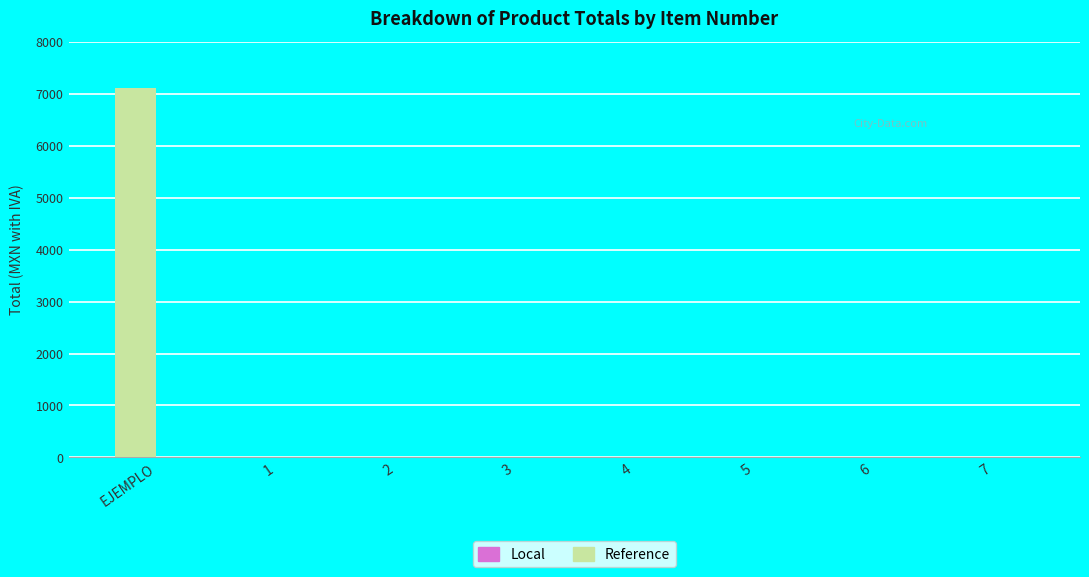

At which category does the chart reach its peak across all series?

EJEMPLO